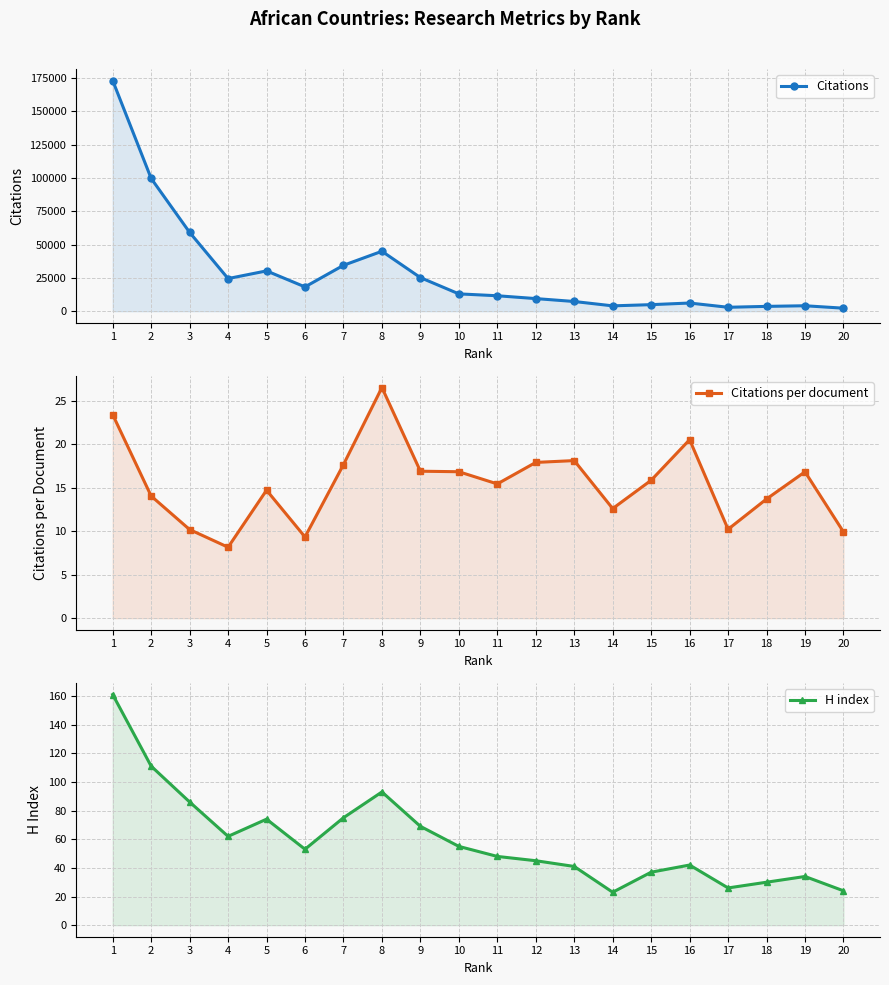

Is the value of Citations per document at 17 greater than the value of Citations at 10?

No